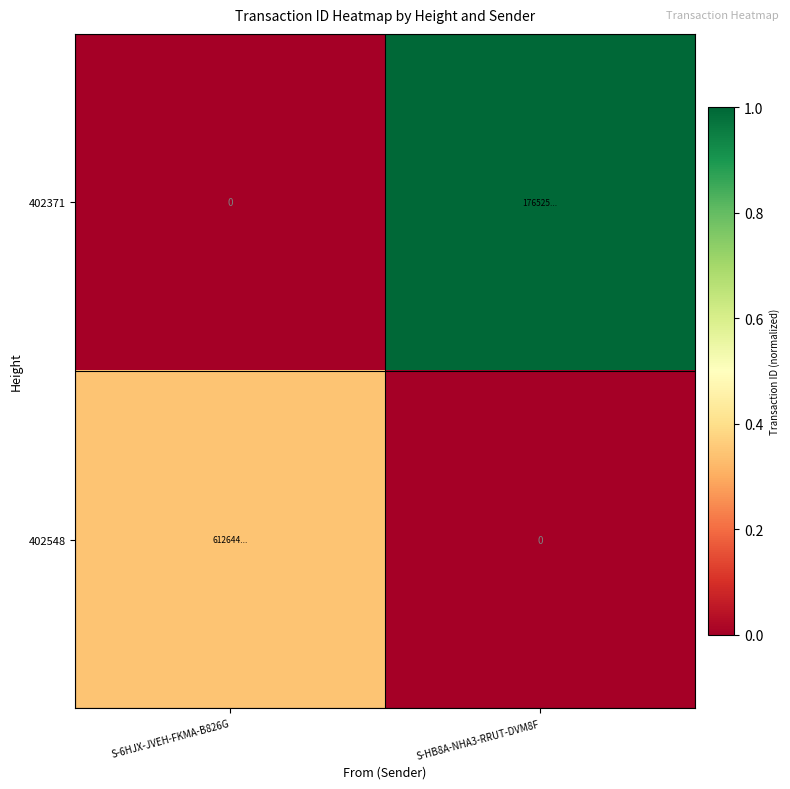

The value of 402548 at S-HB8A-NHA3-RRUT-DVM8F is -0.2. True or false?

False